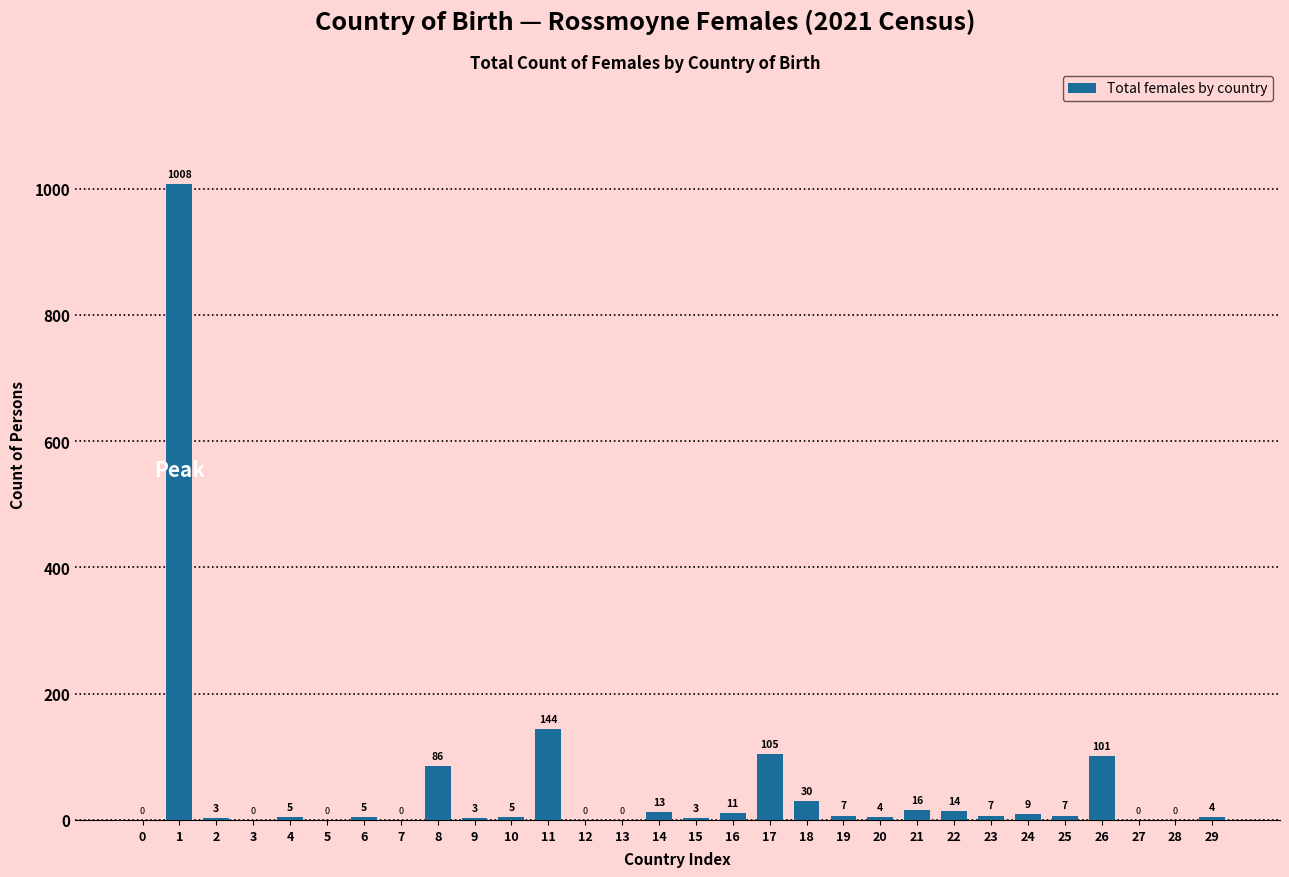

Reading left to right, what are all the values shown in this chart?

0=0	1=1008	2=3	3=0	4=5	5=0	6=5	7=0	8=86	9=3	10=5	11=144	12=0	13=0	14=13	15=3	16=11	17=105	18=30	19=7	20=4	21=16	22=14	23=7	24=9	25=7	26=101	27=0	28=0	29=4